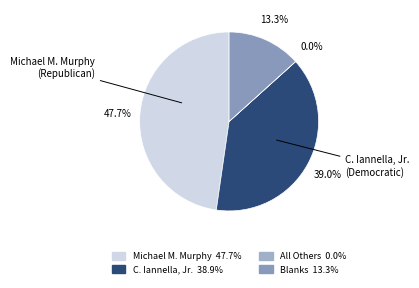

Which slice is the smallest?

All Others